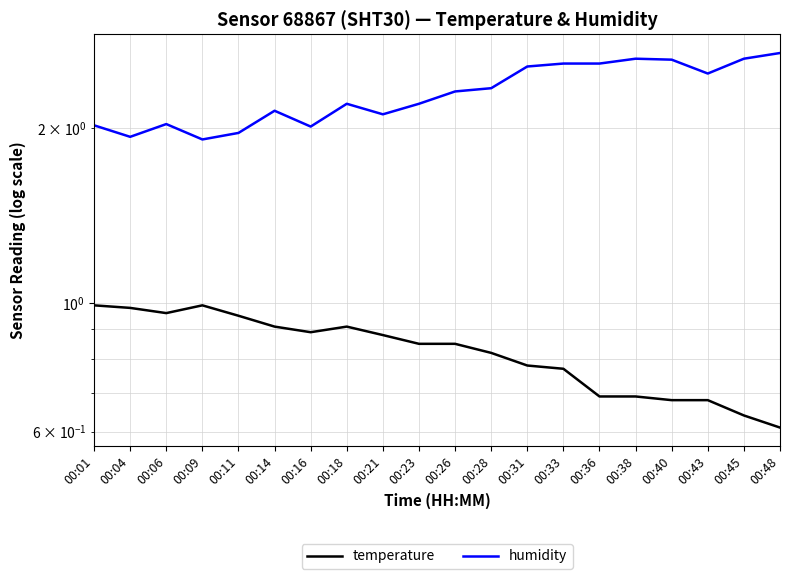

At 00:36, list the series in order from largest to smallest.

humidity, temperature